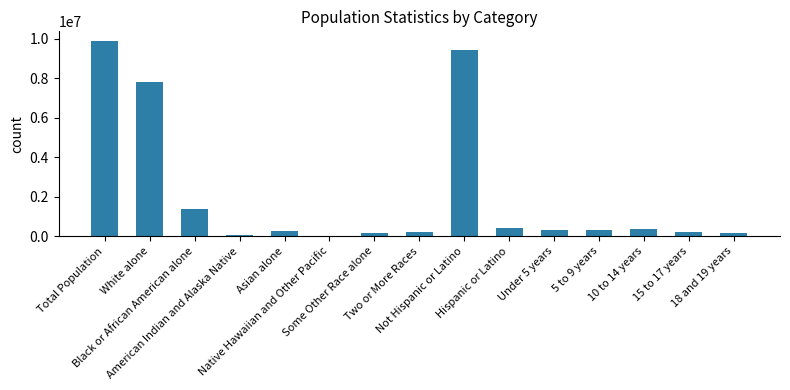

The value at 10 to 14 years is 345558. True or false?

True